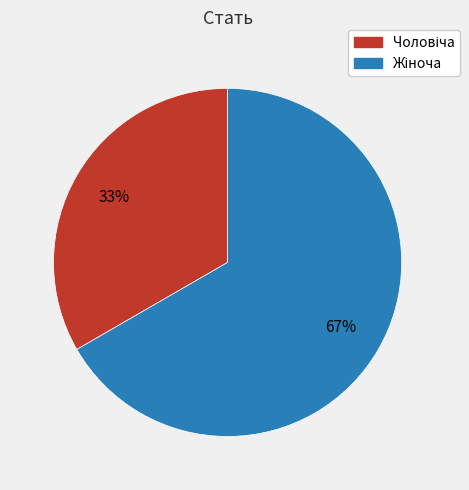

To the nearest percent, what is the average slice percentage?

50%